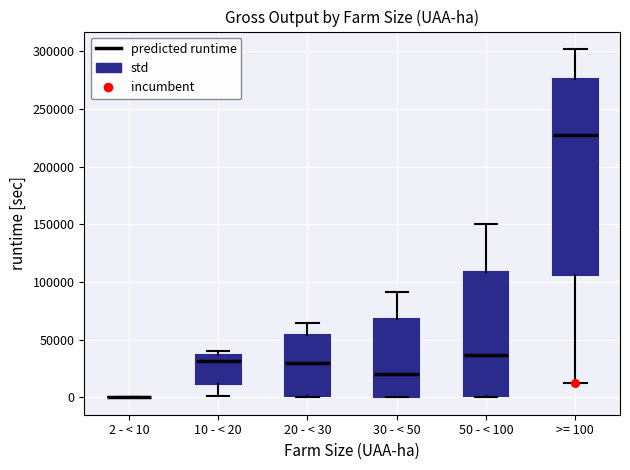

Where is the upper edge of the box for 30 - < 50 on the y-axis? The values are not printed on the chart, so give them approximately, as read against the axis.

70000